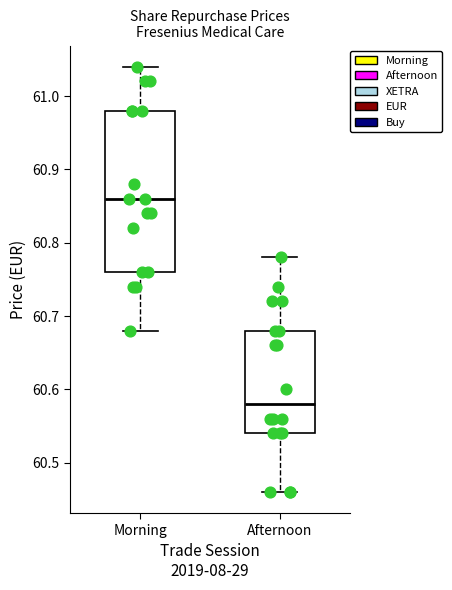

Where does the median line of the box for Afternoon sit on the y-axis? The values are not printed on the chart, so give them approximately, as read against the axis.

60.58